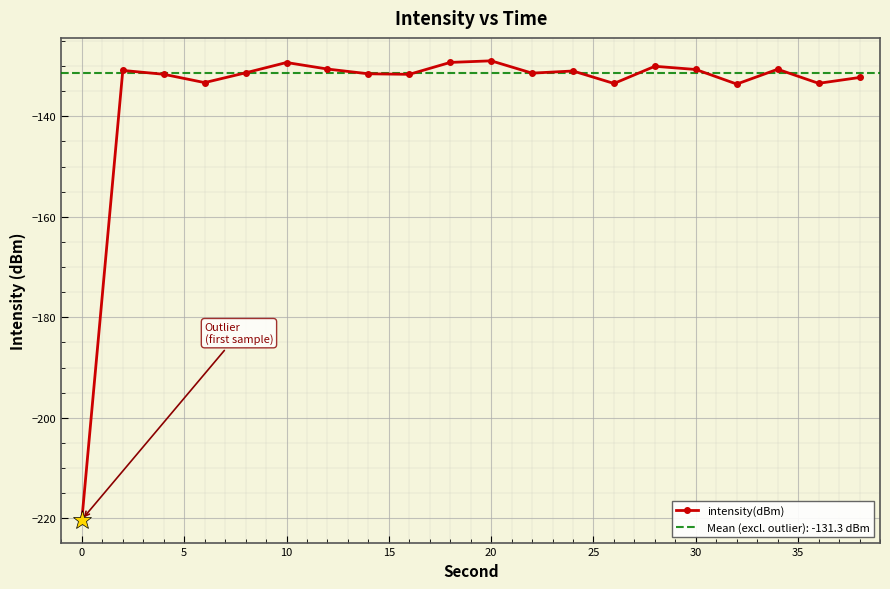

True or false: intensity(dBm) has more than 1 interior local peaks.

True